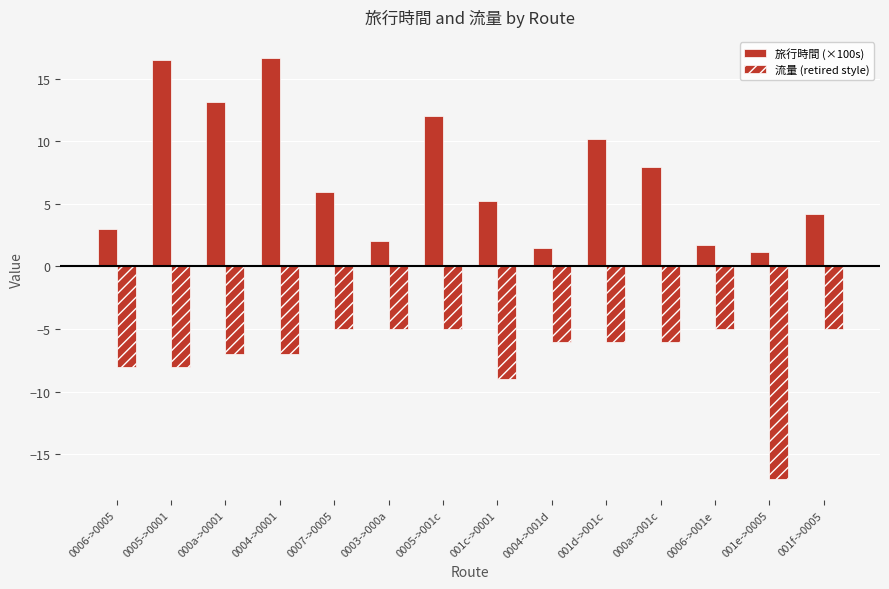

What is the difference between the maximum and second lowest values in the 旅行時間 (×100s) series?

15.2